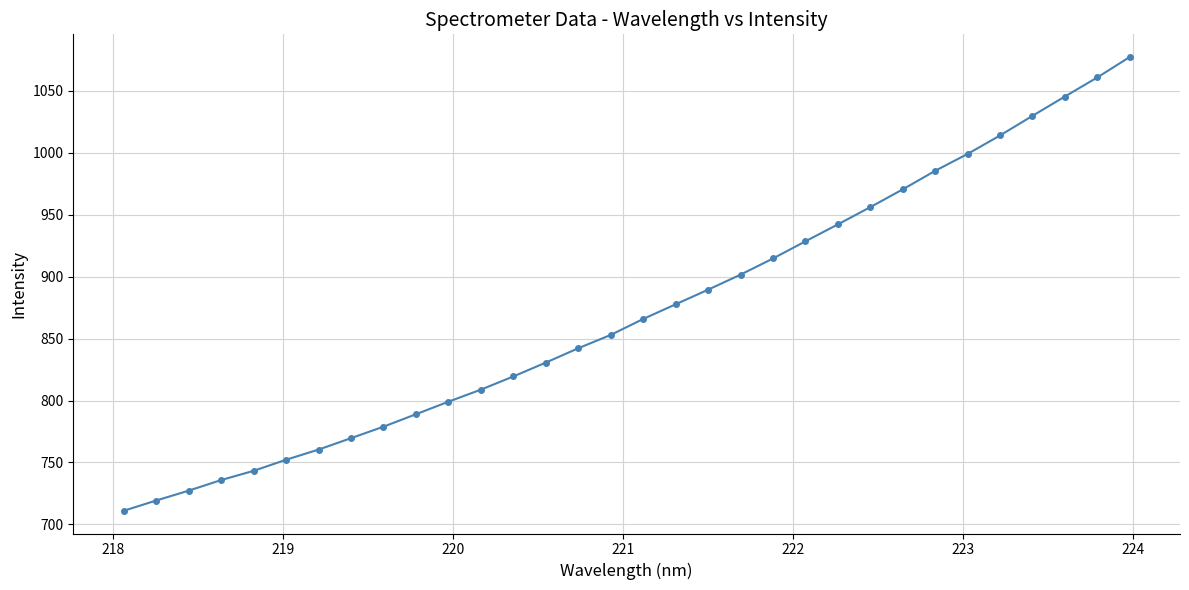

What is the sum of all values?

27899.6